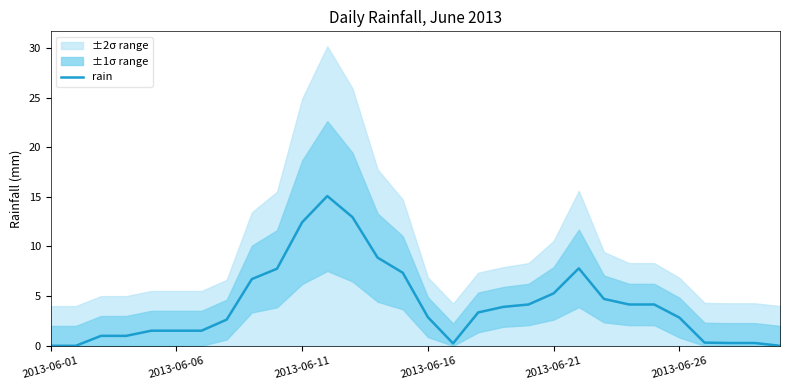

The rain series shows 2.9 at 2013-06-16. True or false?

True